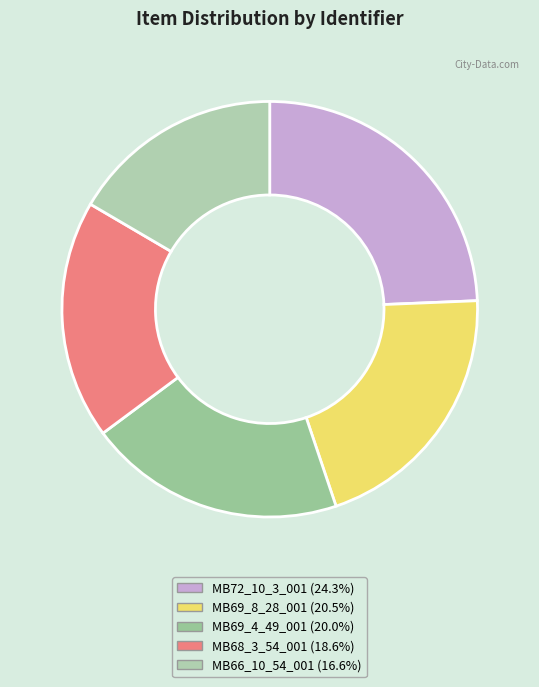

Count the number of slices in the pie.

5